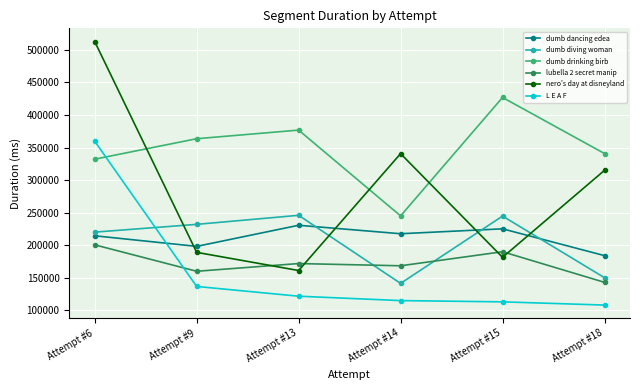

Rank the series by their maximum value, from lowest to highest.

lubella 2 secret manip, dumb dancing edea, dumb diving woman, L E A F, dumb drinking birb, nero's day at disneyland